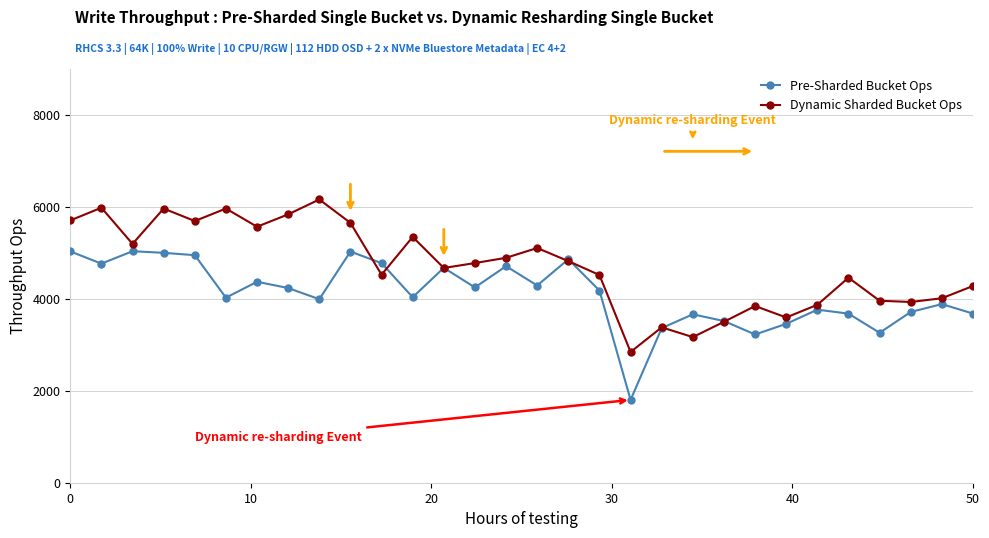

List the series in order of their peak value, highest first.

Dynamic Sharded Bucket Ops, Pre-Sharded Bucket Ops